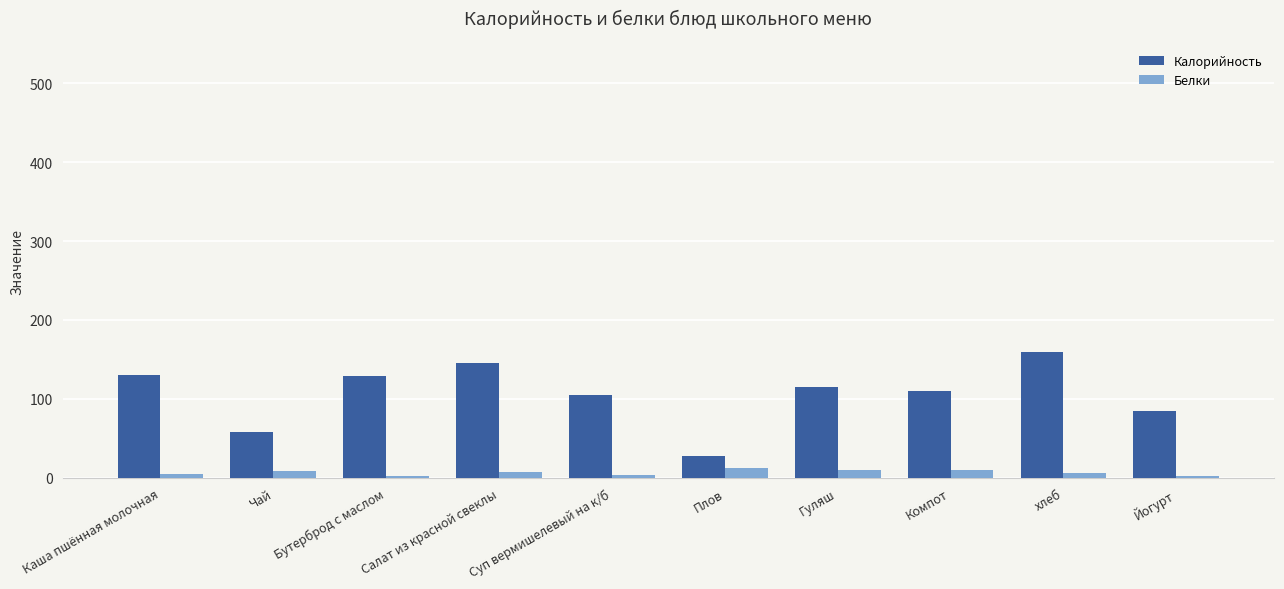

What is the label of the 8th bar from the right?

Бутерброд с маслом